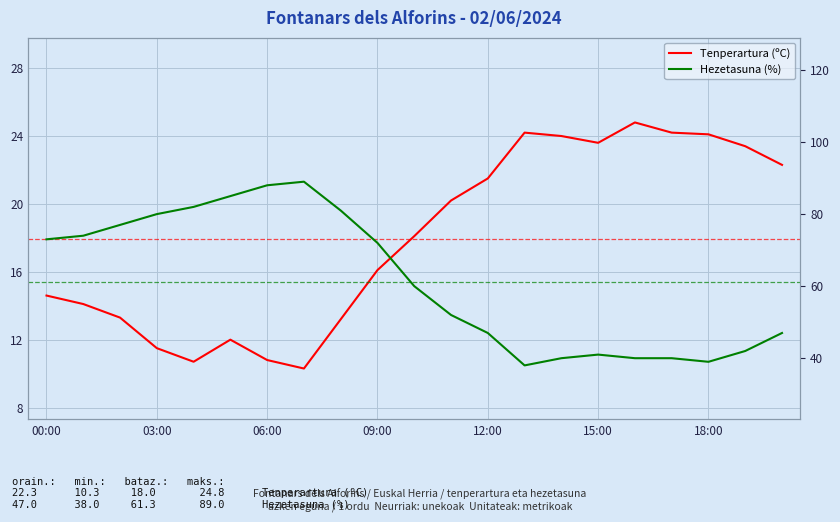

True or false: Tenperartura (ºC) and Hezetasuna (%) cross at least once.

False